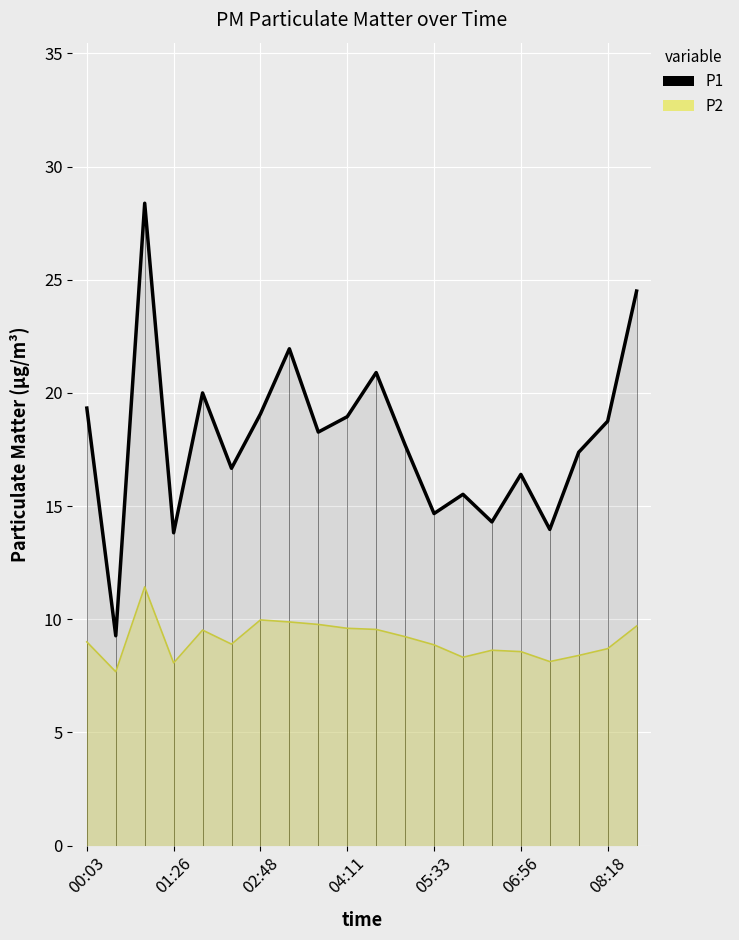

How many points are lower than both their immediate neighbors (excluding endpoints)?

7